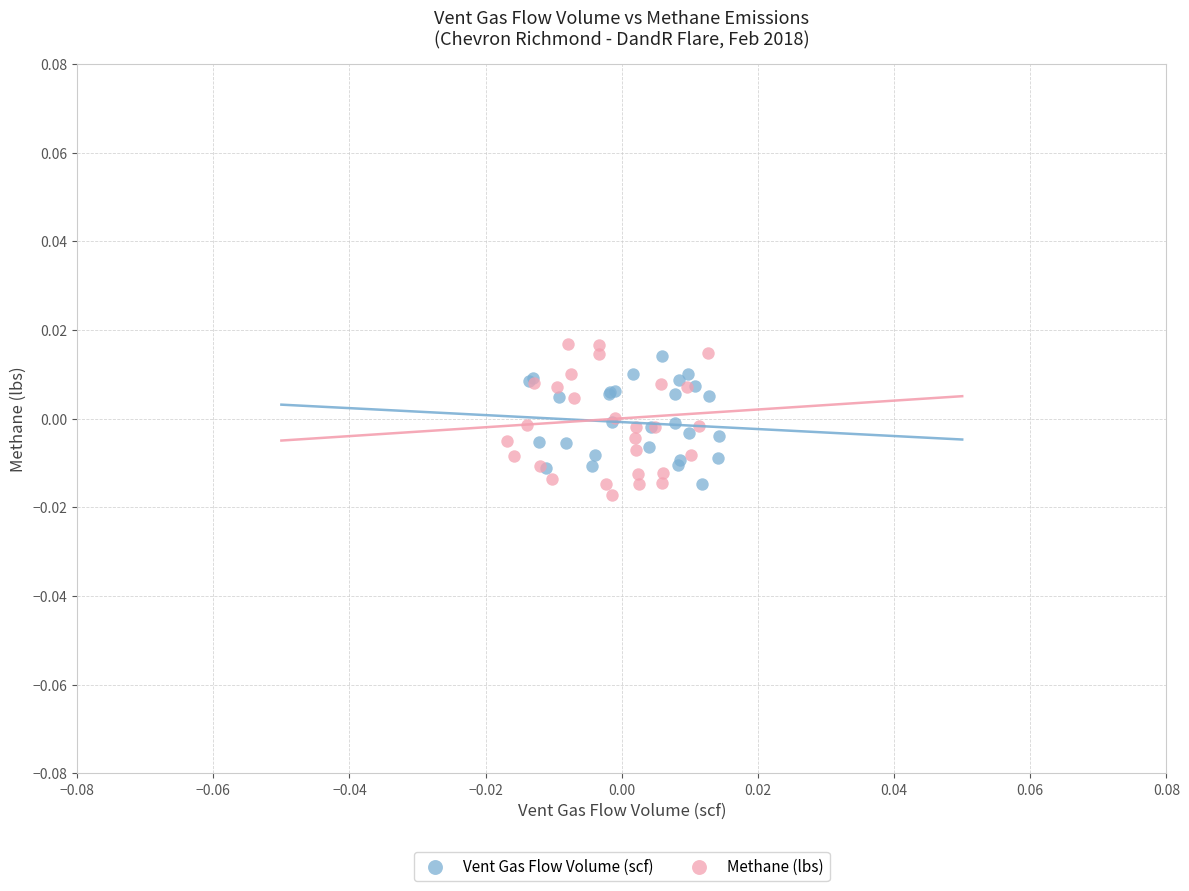

What are all the series names shown in the legend?

Vent Gas Flow Volume (scf), Methane (lbs)